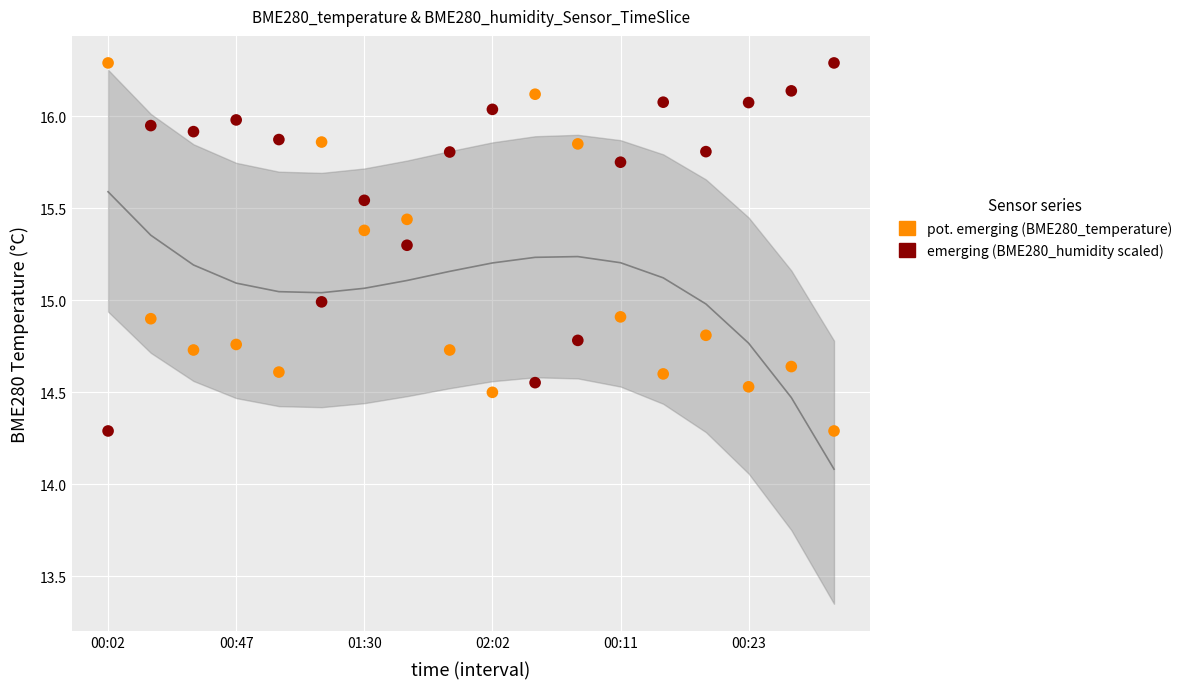

Across all data points, what is the range of Y values (max minus min)?

2.0